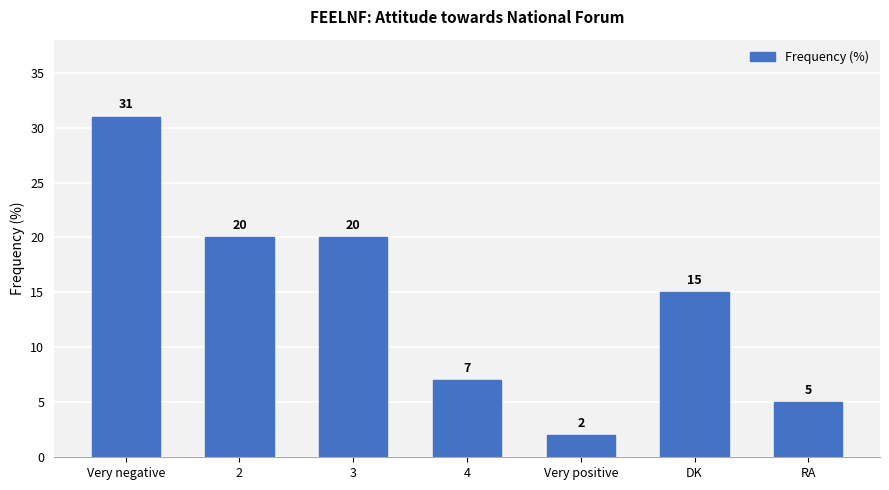

How many values are below 15?

3